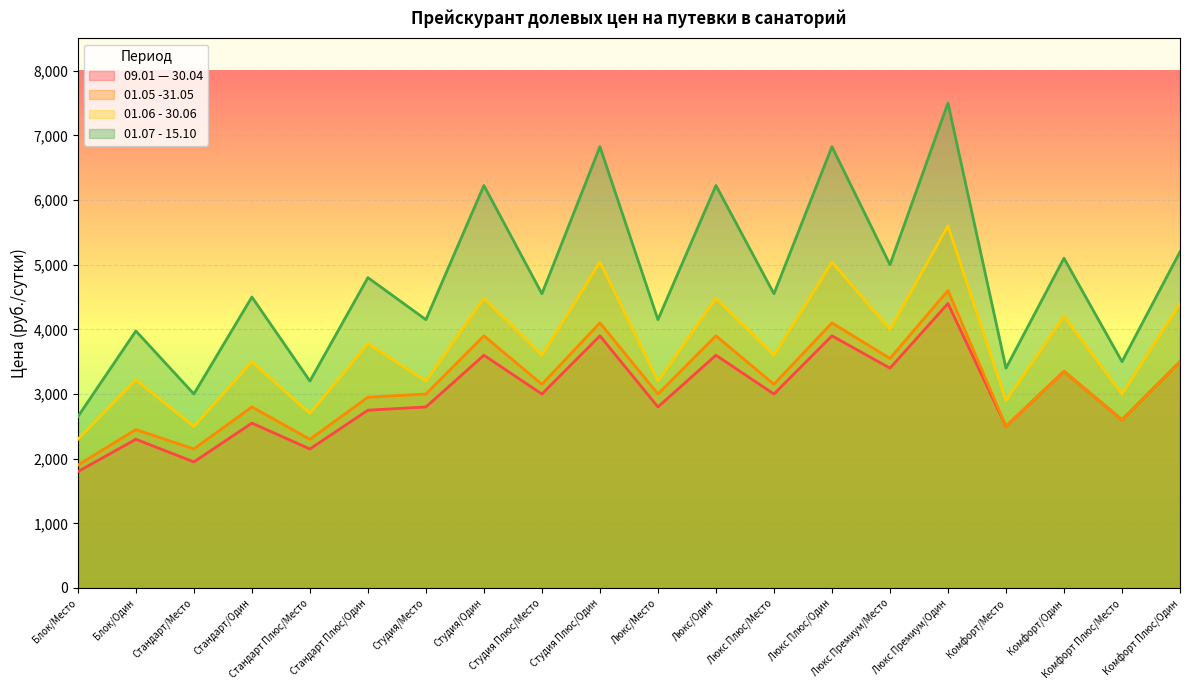

True or false: 09.01 — 30.04 and 01.06 - 30.06 intersect in this chart.

False